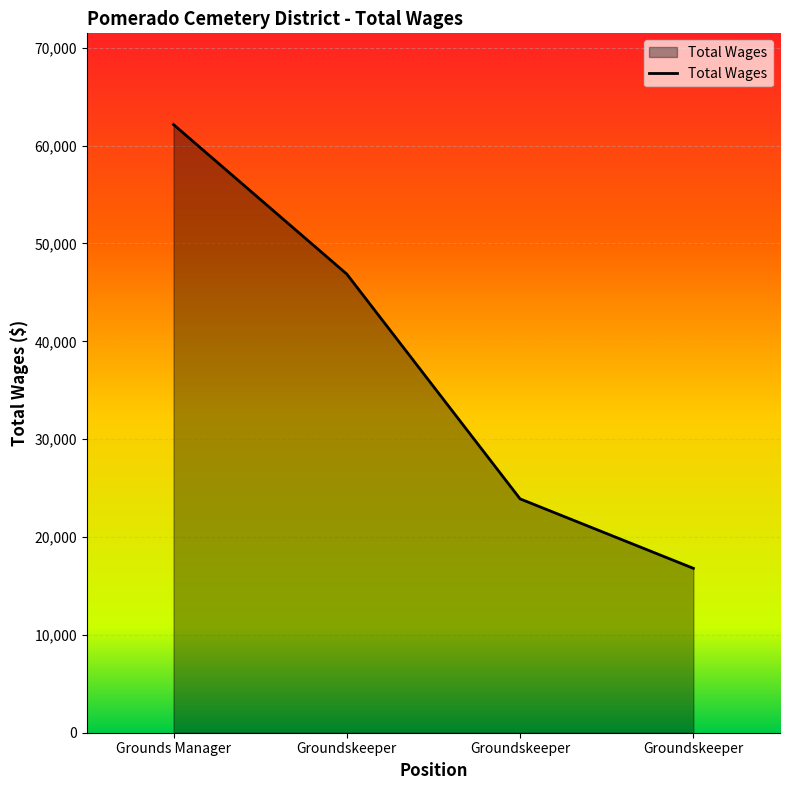

Reading left to right, list all the values displayed in this chart.

Grounds Manager=62152	Groundskeeper=46871	Groundskeeper=23899	Groundskeeper=16802